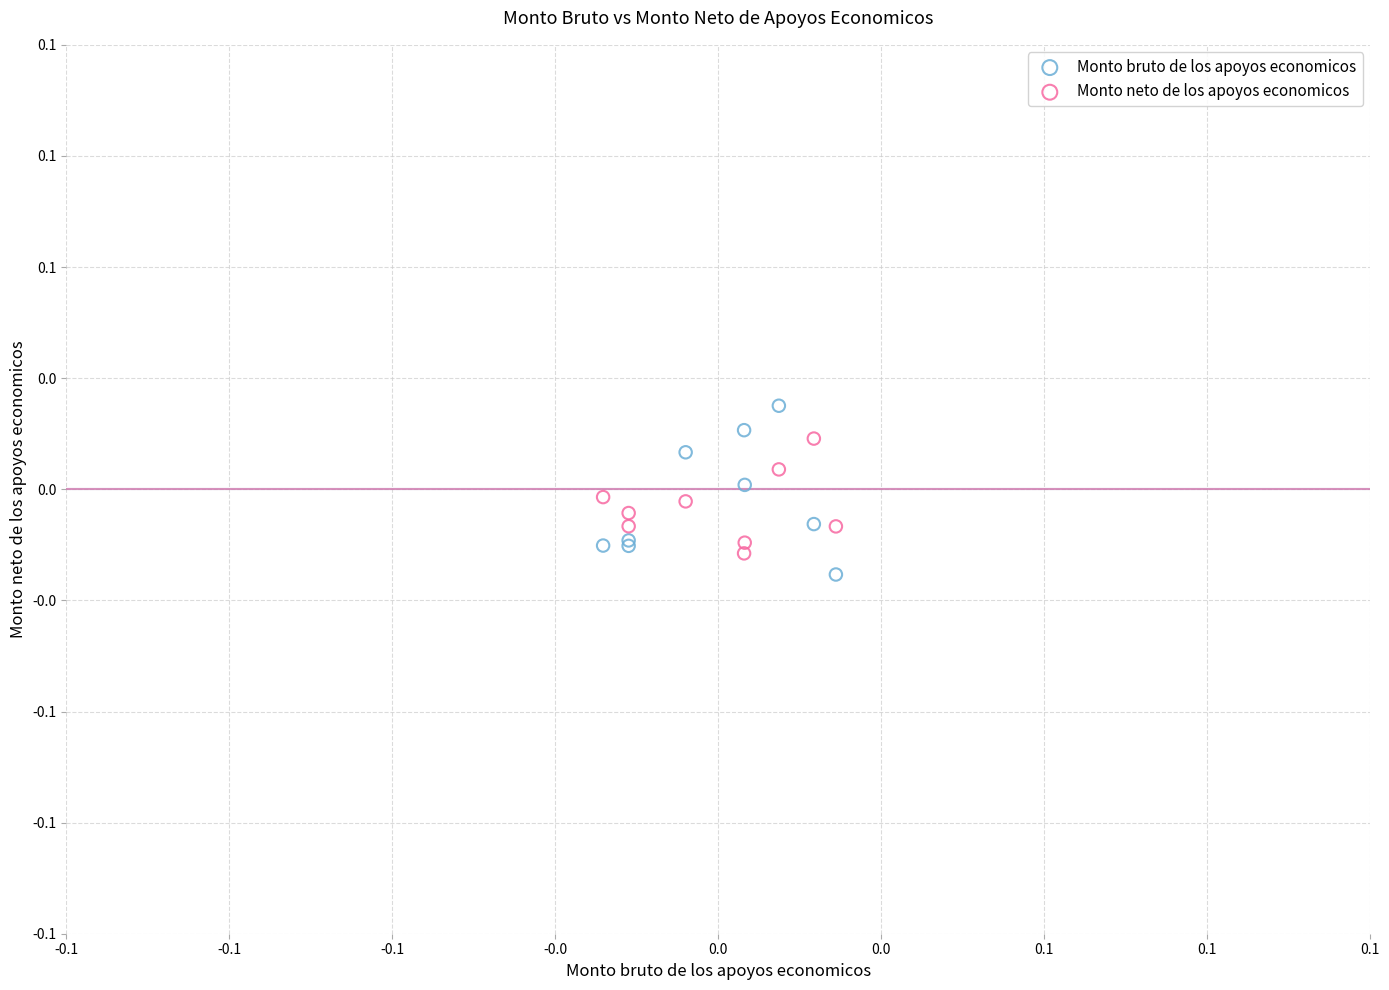

What are all the series names shown in the legend?

Monto bruto de los apoyos economicos, Monto neto de los apoyos economicos